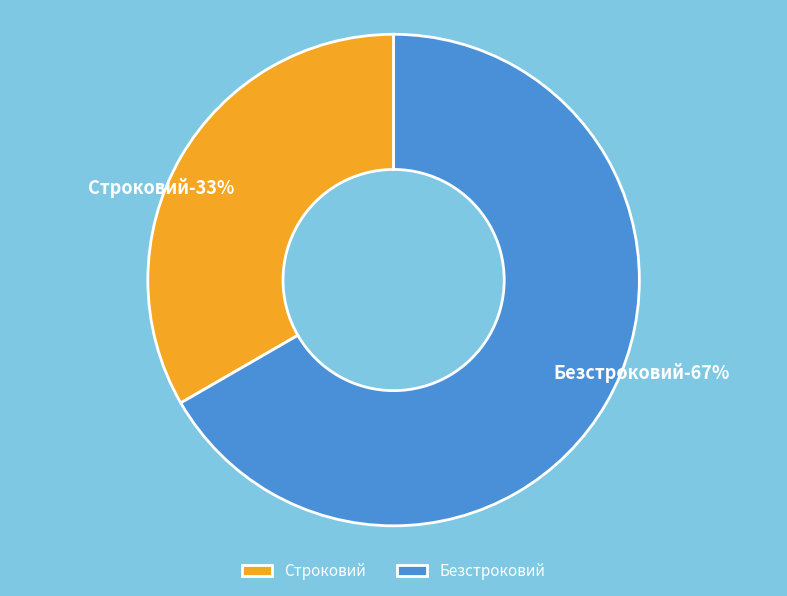

What is the total percentage of Строковий and Безстроковий?

100.0%